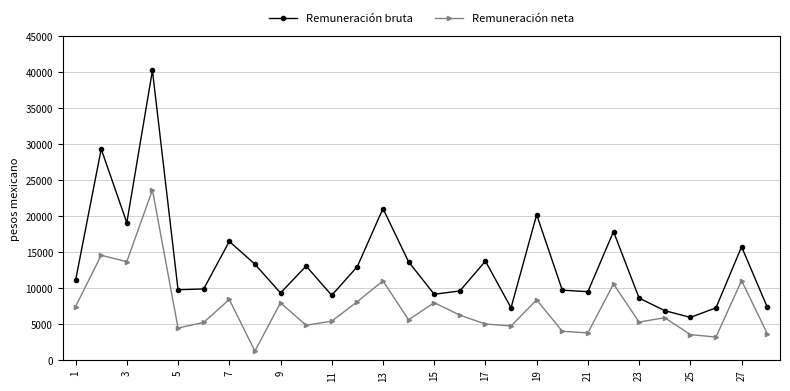

What is the average value of the Remuneración neta series?

7342.3